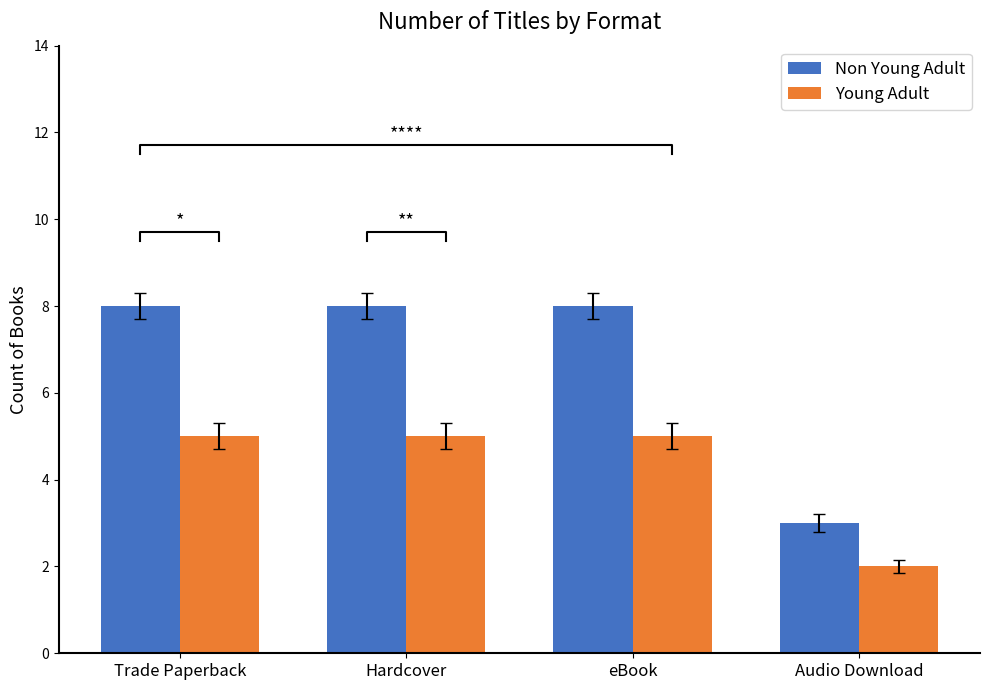

Where is Non Young Adult nearest to the value 5?

Audio Download